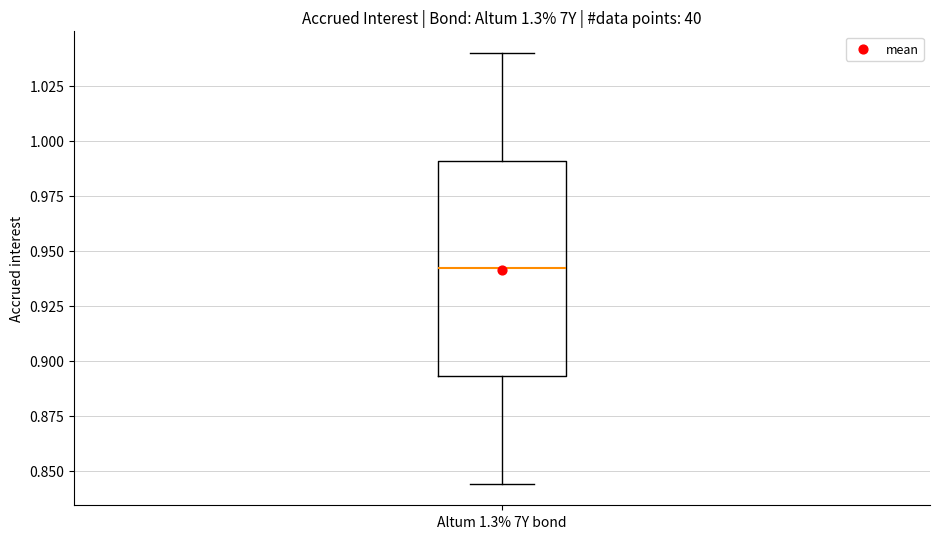

Transcribe this box plot: give where the median line is, the range the box spans, and where the two whiskers end, as read against the y-axis. The values are not printed on the chart, so give them approximately, as read against the axis.

median 0.940, box 0.895 to 0.990, whiskers 0.845 to 1.040